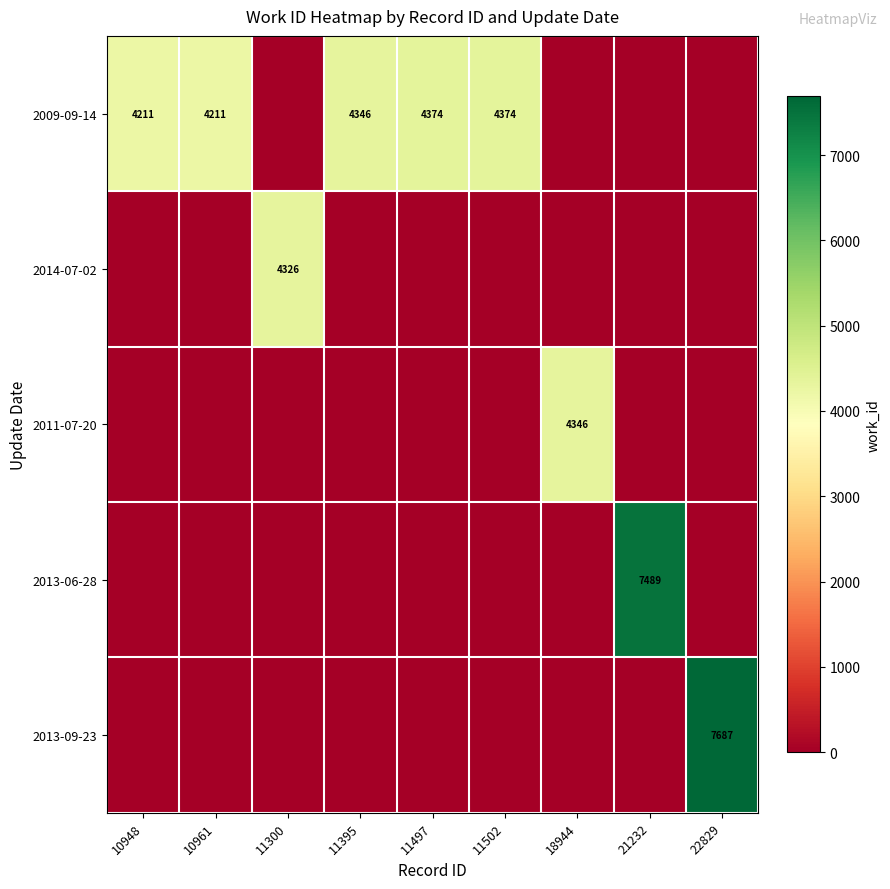

The 2013-06-28 series shows 3118 at 21232. True or false?

False